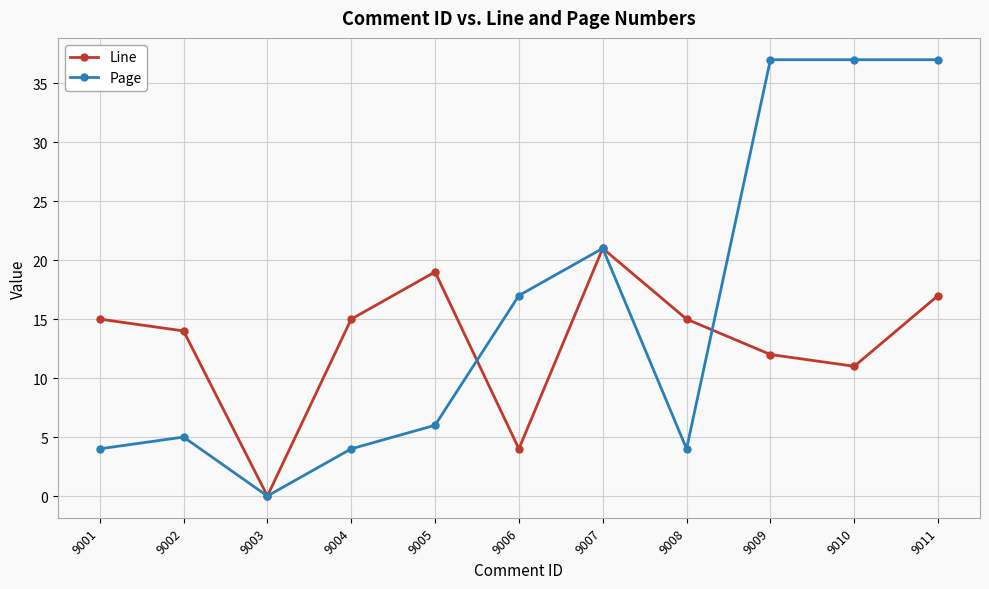

At which label is Line closest to 10?

9010